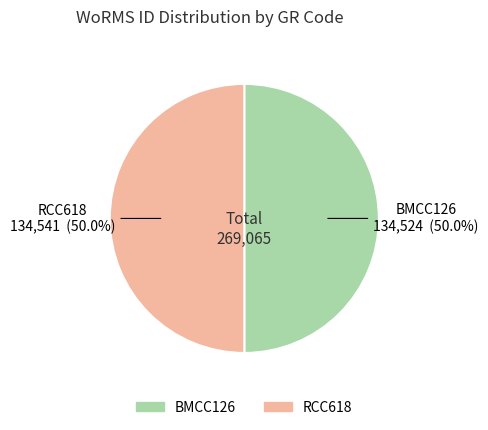

Is the sum of RCC618 and BMCC126 greater than half?

Yes